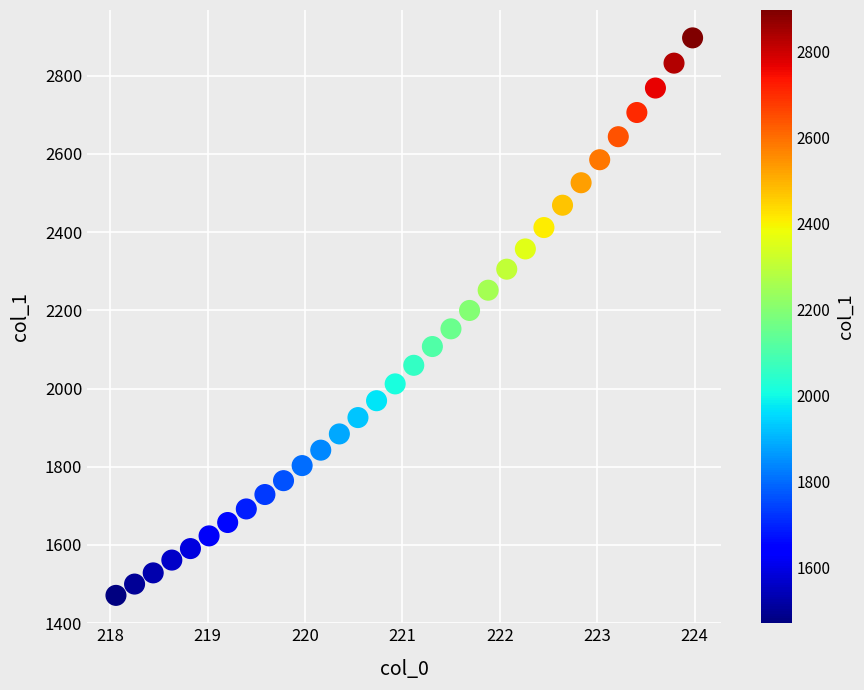

What is the range of Y values (max minus min)?

1425.5